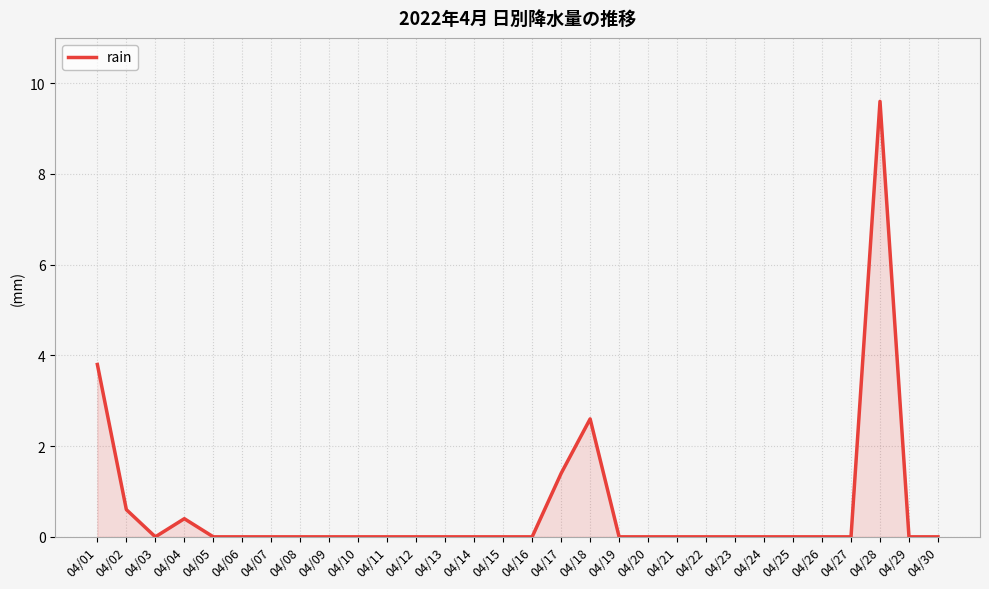

What is the change in value from 04/17 to 04/26?

-1.4